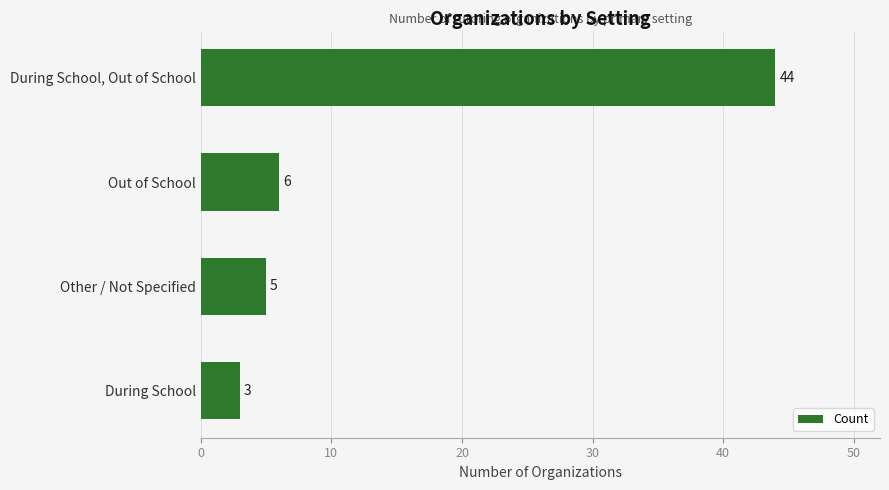

What is the smallest value displayed?

3